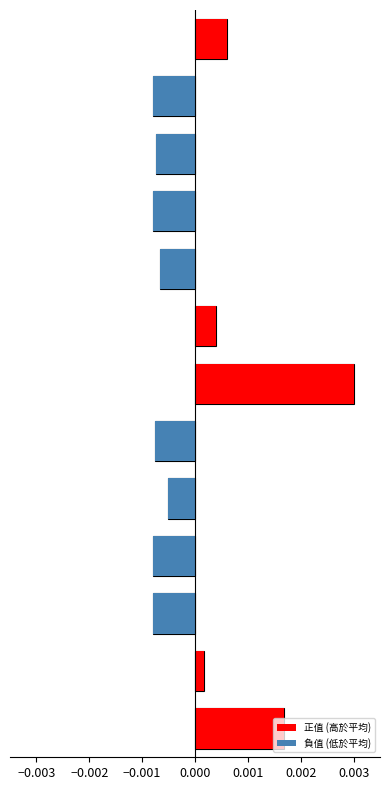

Rank the series at −0.001 from highest to lowest value.

正值 (高於平均), 負值 (低於平均)